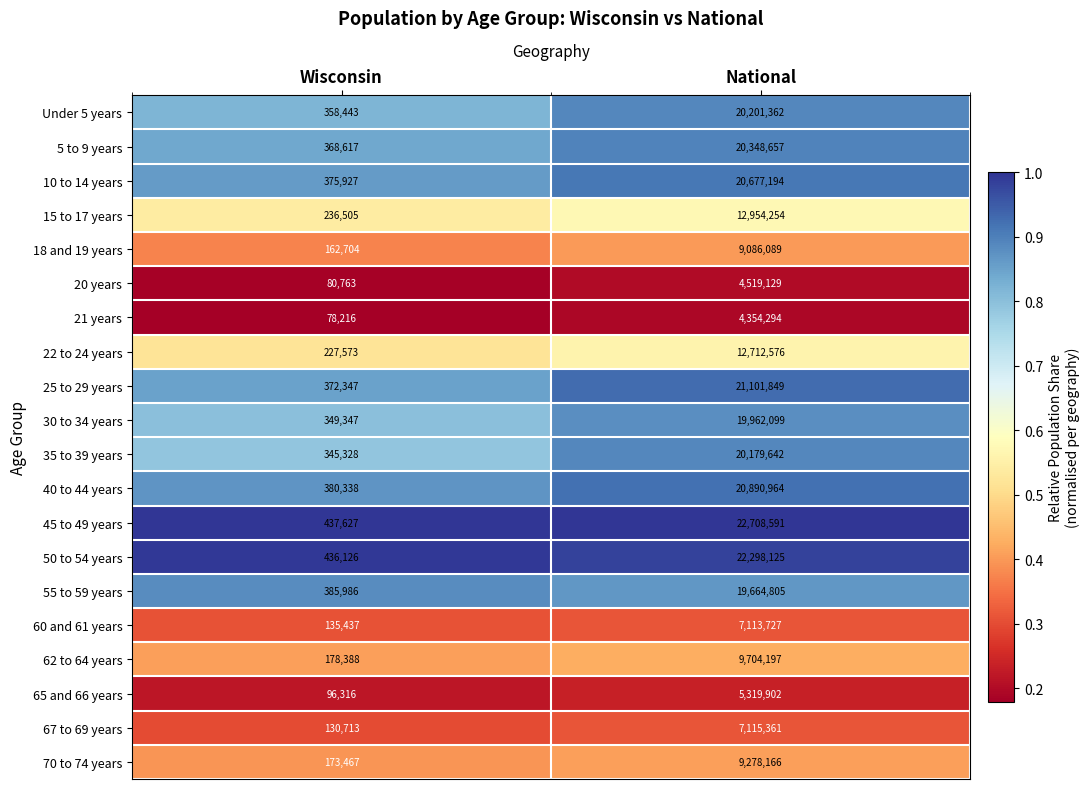

Rank the series at Wisconsin from highest to lowest value.

45 to 49 years, 50 to 54 years, 55 to 59 years, 40 to 44 years, 10 to 14 years, 25 to 29 years, 5 to 9 years, Under 5 years, 30 to 34 years, 35 to 39 years, 15 to 17 years, 22 to 24 years, 62 to 64 years, 70 to 74 years, 18 and 19 years, 60 and 61 years, 67 to 69 years, 65 and 66 years, 20 years, 21 years